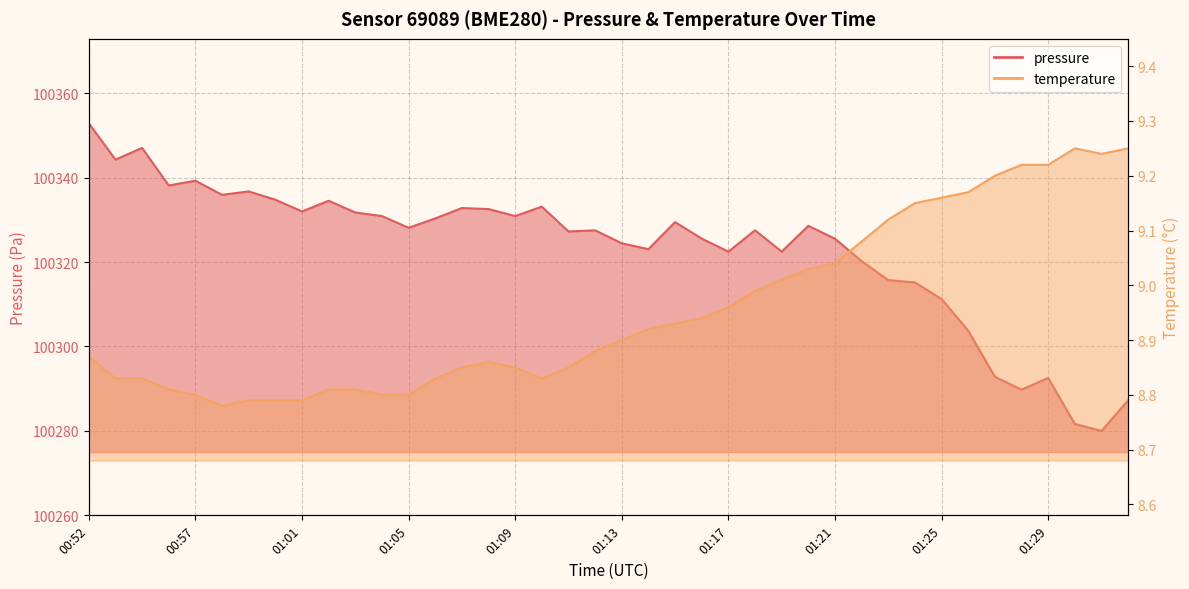

List the series in order of their overall mean, lowest first.

temperature, pressure